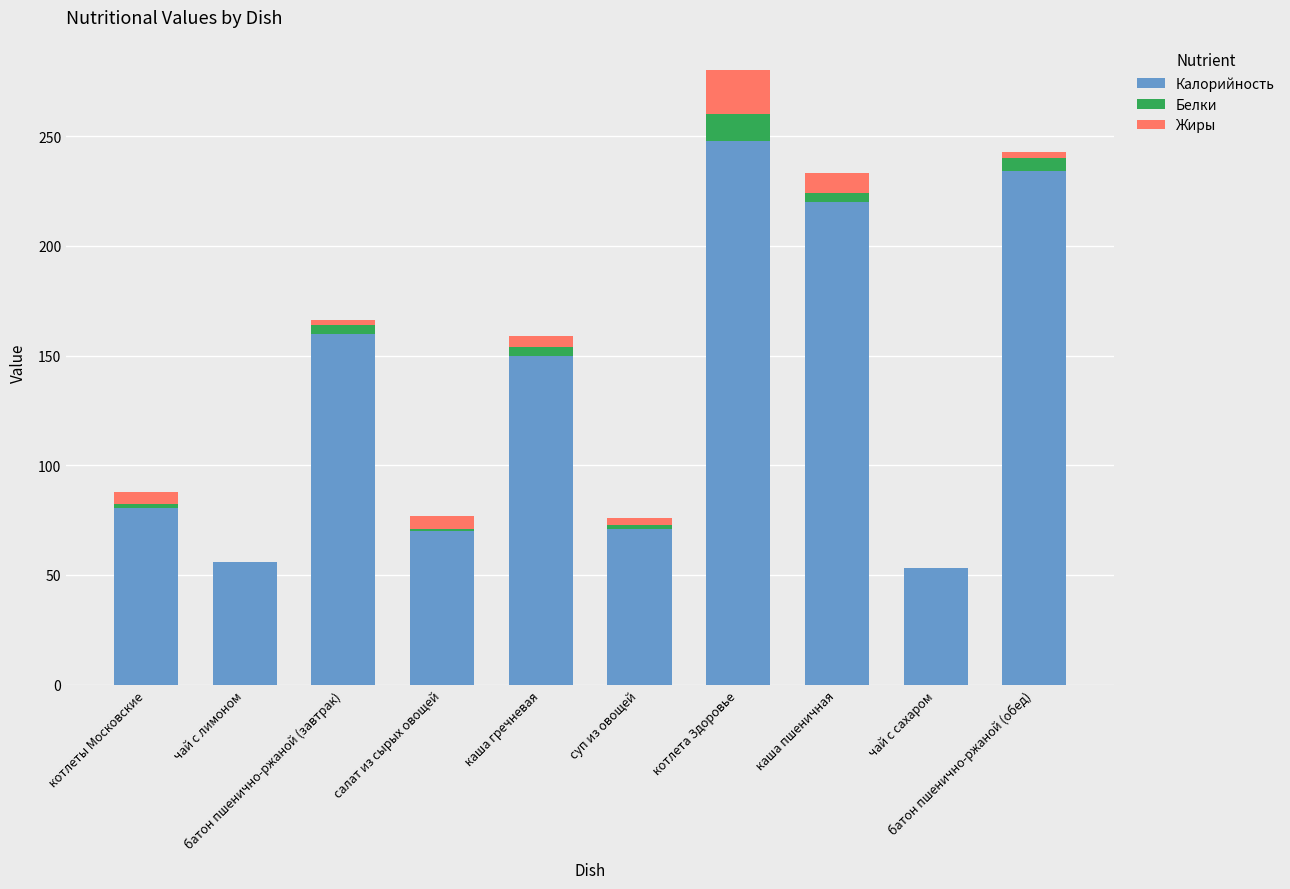

Where is Калорийность nearest to the value 150?

каша гречневая